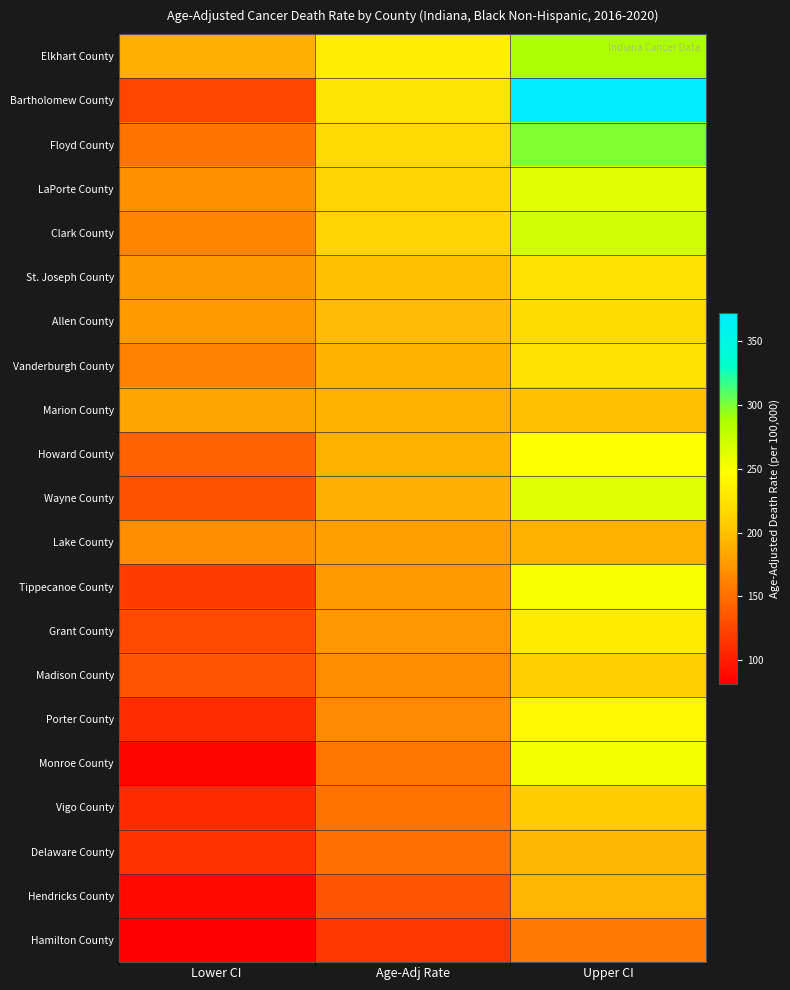

Count the number of categories in the chart.

3